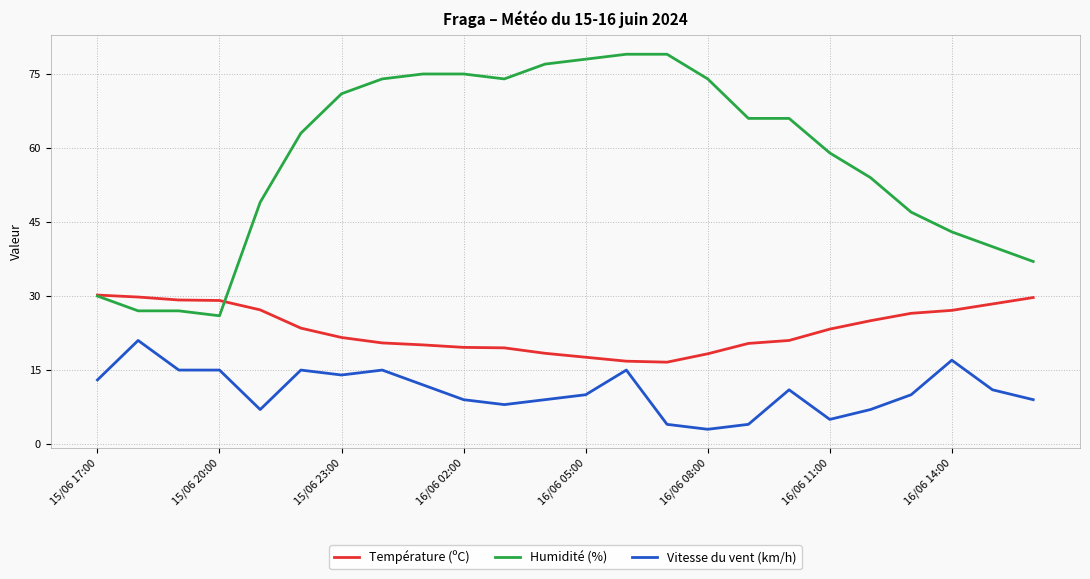

Rank the series by their average value, from lowest to highest.

Vitesse du vent (km/h), Température (ºC), Humidité (%)